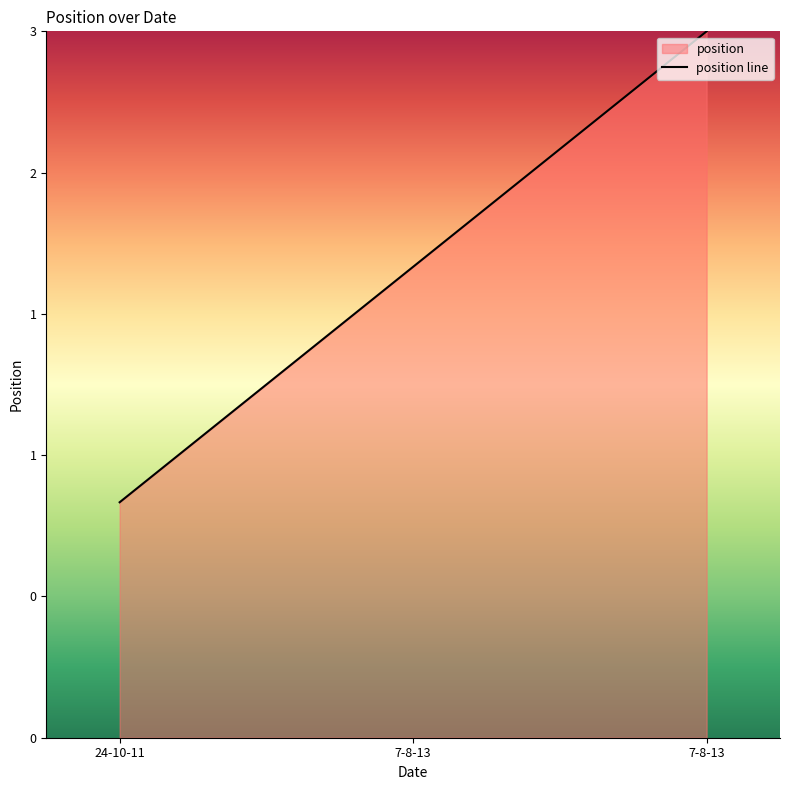

The chart shows a value of 10.0 at 7-8-13. True or false?

True